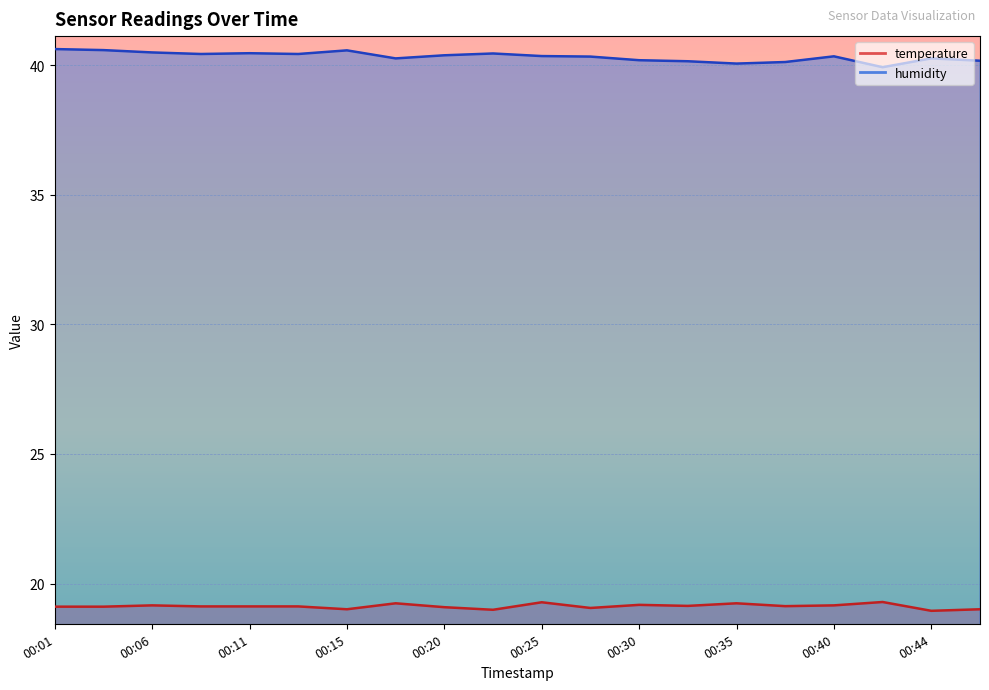

At 00:20, list the series in order from largest to smallest.

humidity, temperature